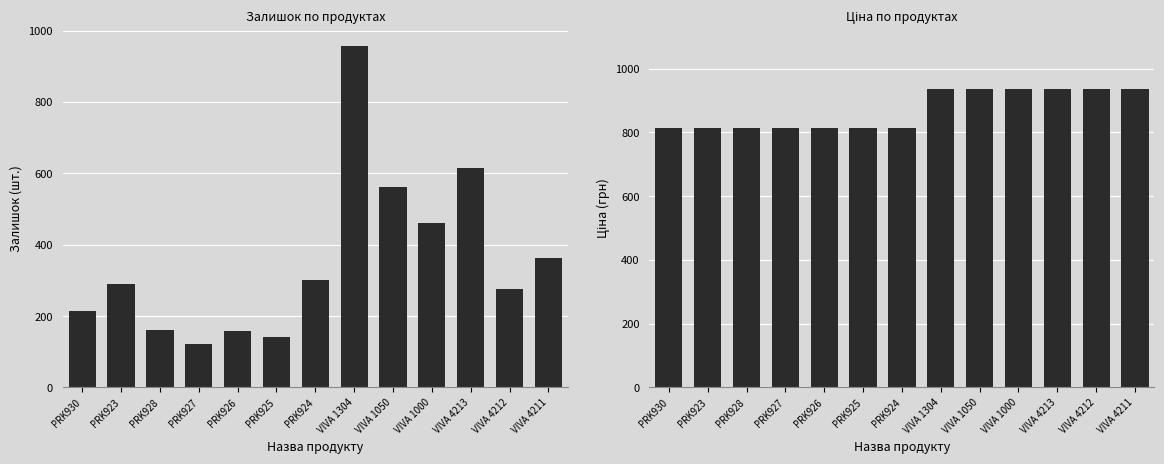

Which series has the largest range (max minus min)?

Залишок